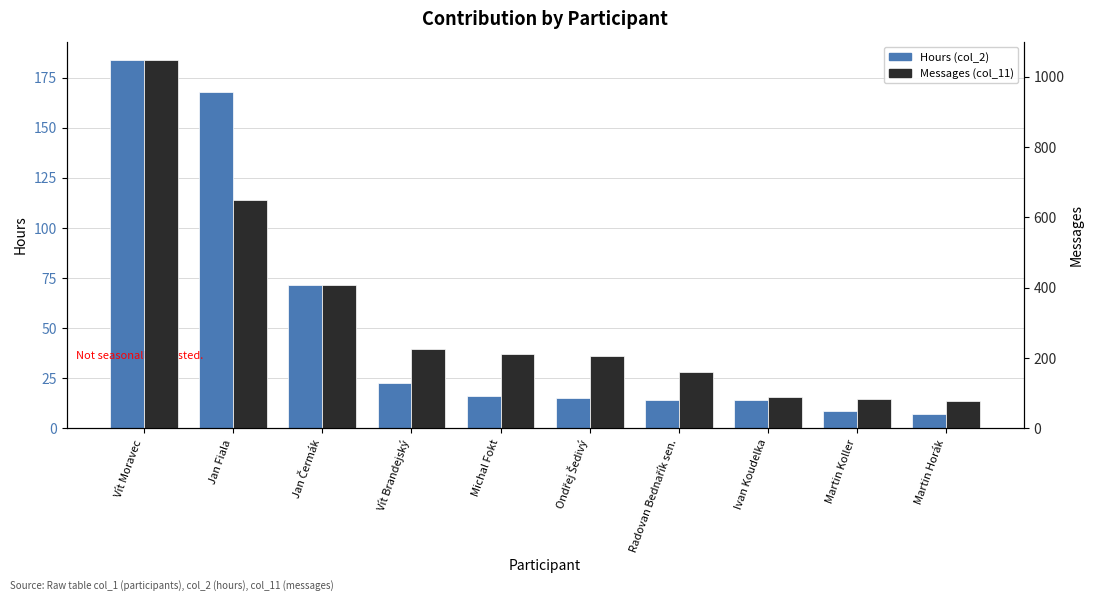

The value of Messages (col_11) at Ondřej Šedivý is 326.5. True or false?

False